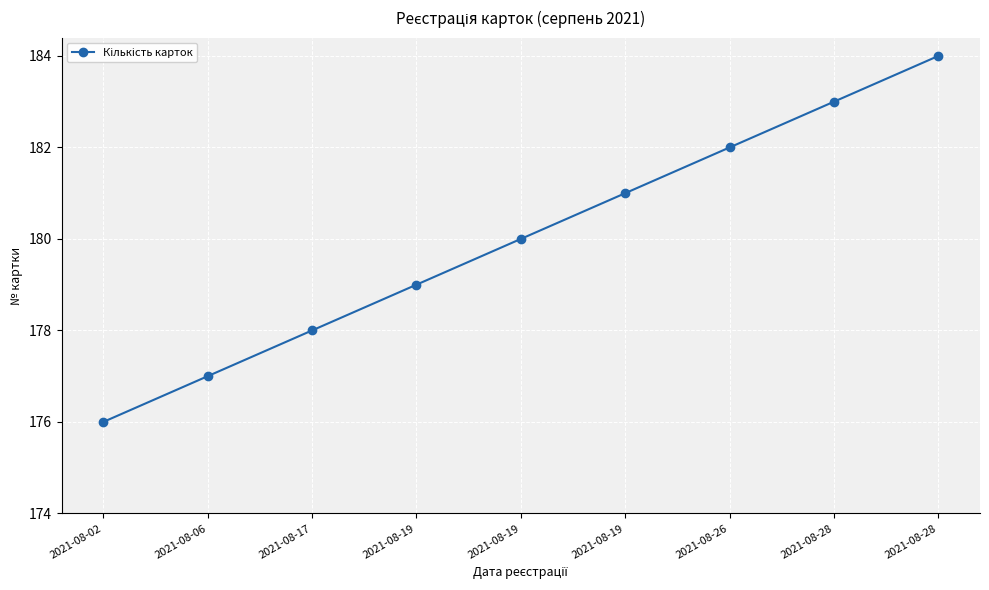

List the labels in order of value, smallest first.

2021-08-02, 2021-08-06, 2021-08-17, 2021-08-19, 2021-08-19, 2021-08-19, 2021-08-26, 2021-08-28, 2021-08-28